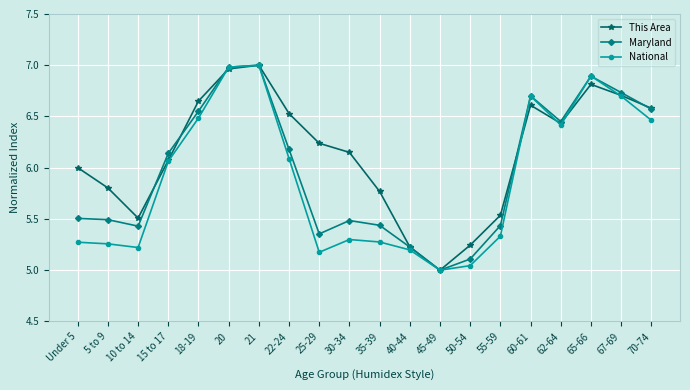

Is the value of National at 70-74 greater than the value of This Area at 18-19?

No